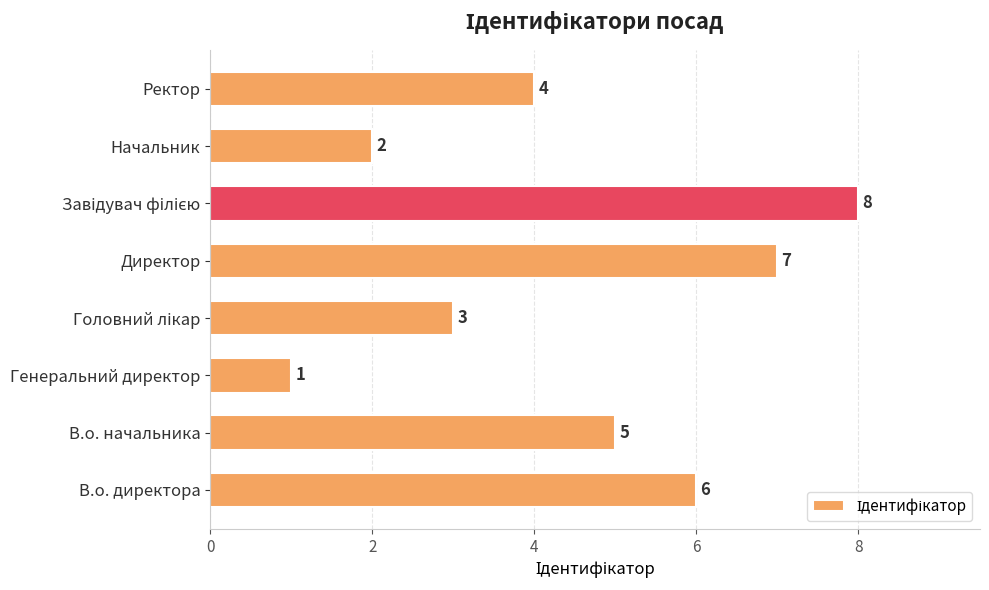

What is the difference between the second highest and minimum values?

6